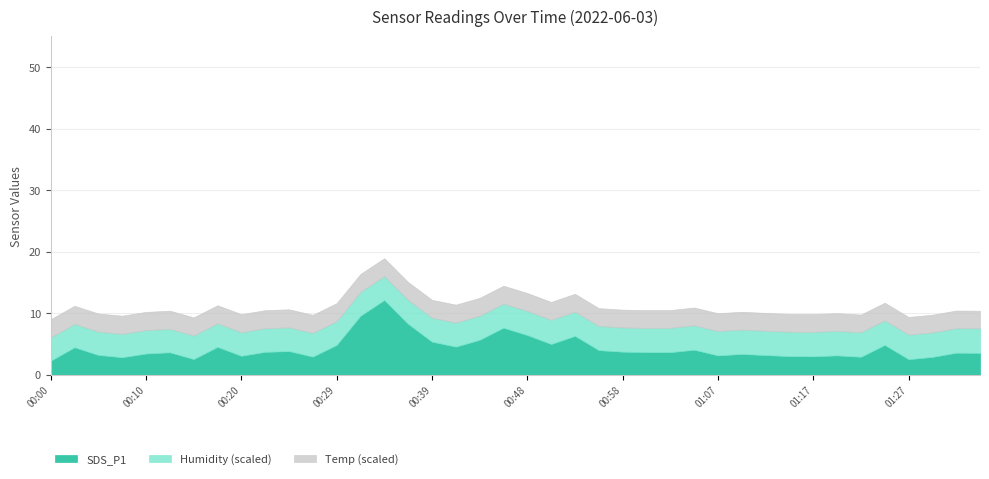

Which category has the lowest value across all series?

00:00